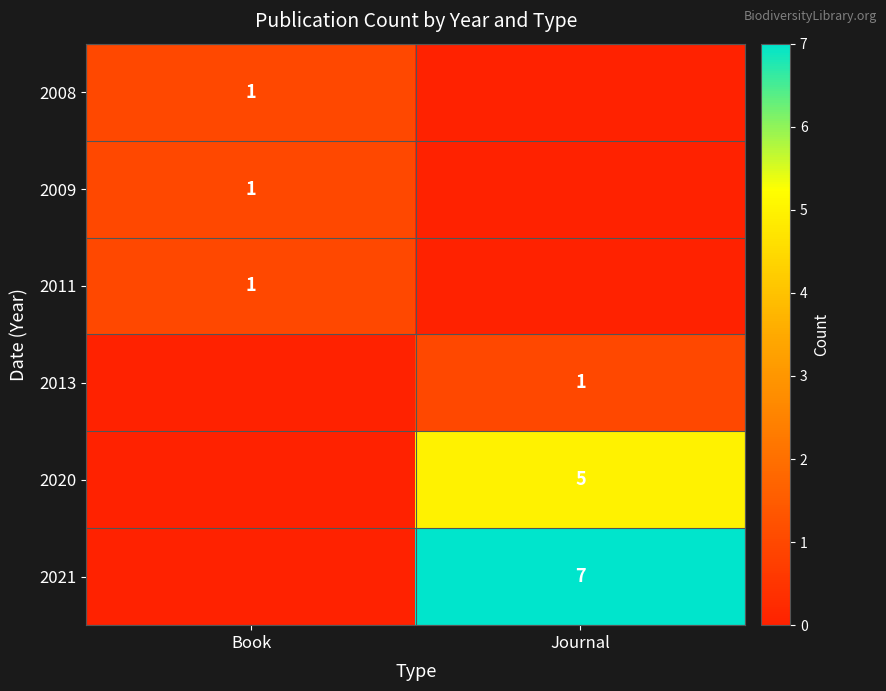

The value of 2008 at Book is 2. True or false?

False